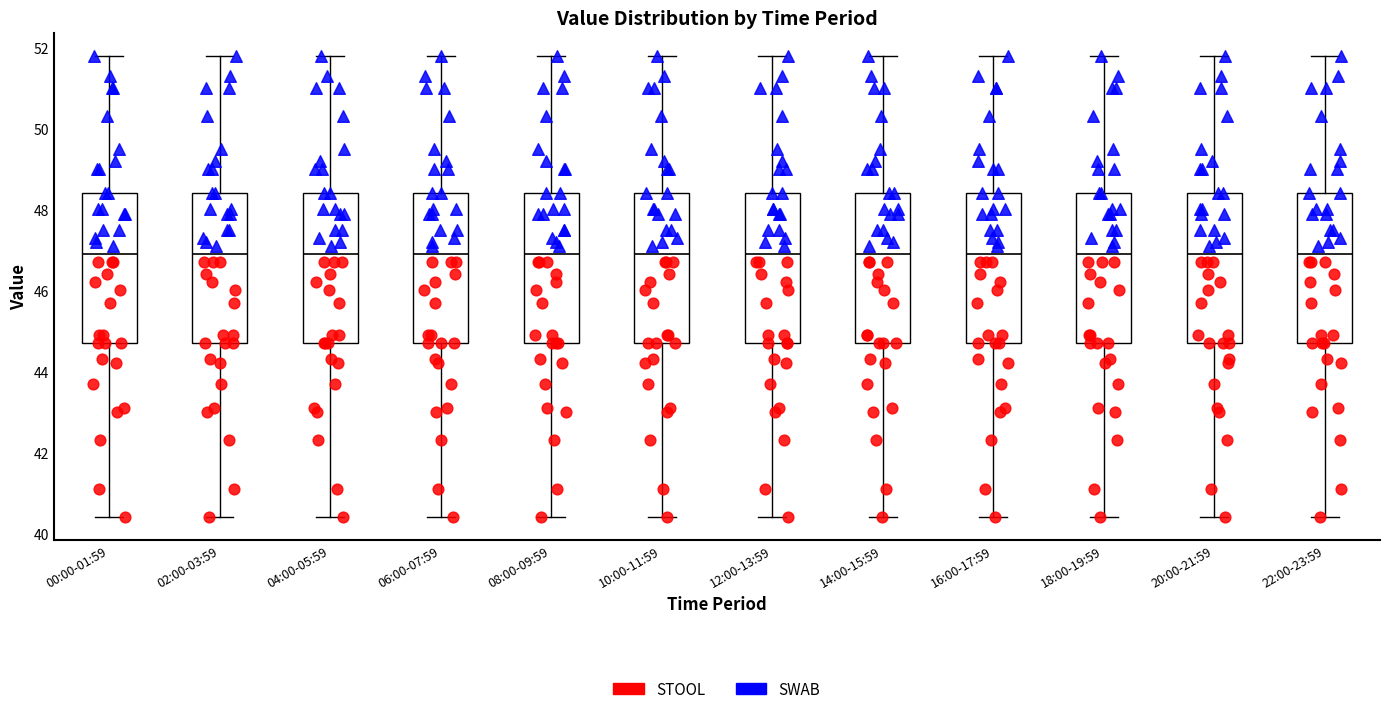

Reading left to right, read every box against the y-axis: the position of its median line, the range the box covers, and the ends of its whiskers. The values are not printed on the chart, so give them approximately, as read against the axis.

00:00-01:59: median 47.0, box 44.8 to 48.4, whiskers 40.4 to 51.8
02:00-03:59: median 47.0, box 44.8 to 48.4, whiskers 40.4 to 51.8
04:00-05:59: median 47.0, box 44.8 to 48.4, whiskers 40.4 to 51.8
06:00-07:59: median 47.0, box 44.8 to 48.4, whiskers 40.4 to 51.8
08:00-09:59: median 47.0, box 44.8 to 48.4, whiskers 40.4 to 51.8
10:00-11:59: median 47.0, box 44.8 to 48.4, whiskers 40.4 to 51.8
12:00-13:59: median 47.0, box 44.8 to 48.4, whiskers 40.4 to 51.8
14:00-15:59: median 47.0, box 44.8 to 48.4, whiskers 40.4 to 51.8
16:00-17:59: median 47.0, box 44.8 to 48.4, whiskers 40.4 to 51.8
18:00-19:59: median 47.0, box 44.8 to 48.4, whiskers 40.4 to 51.8
20:00-21:59: median 47.0, box 44.8 to 48.4, whiskers 40.4 to 51.8
22:00-23:59: median 47.0, box 44.8 to 48.4, whiskers 40.4 to 51.8